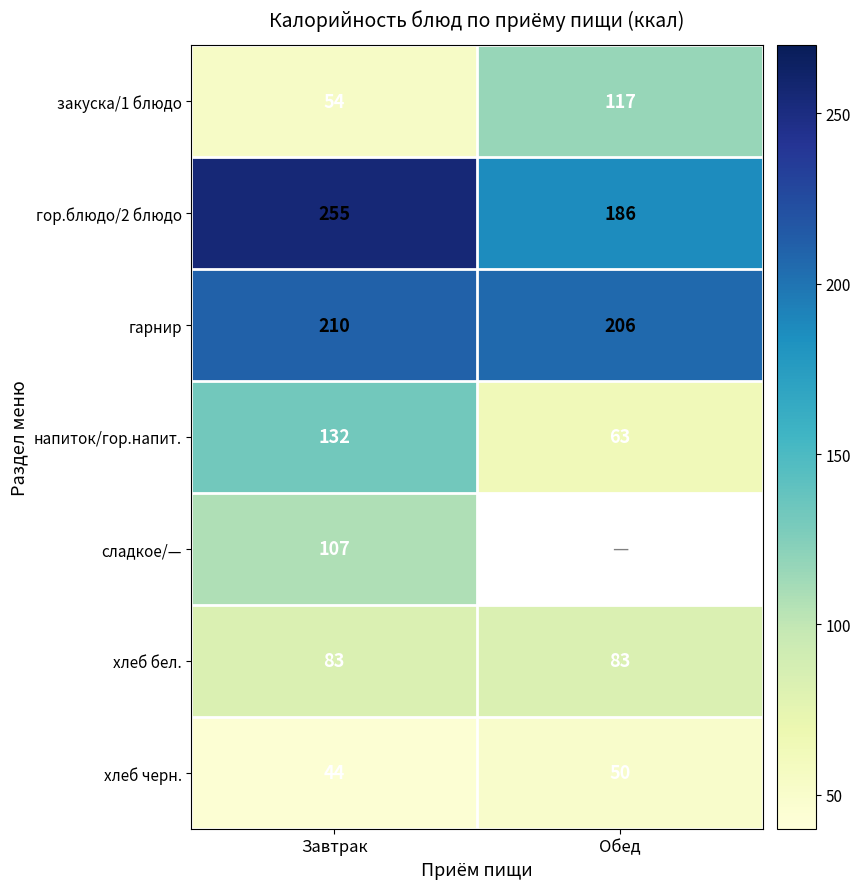

The value of гор.блюдо/2 блюдо at Обед is 79. True or false?

False